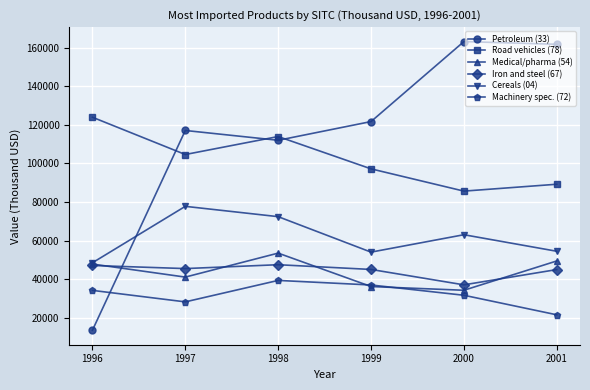

What is the difference between the Medical/pharma (54) values at 2001 and 1996?

1607.5